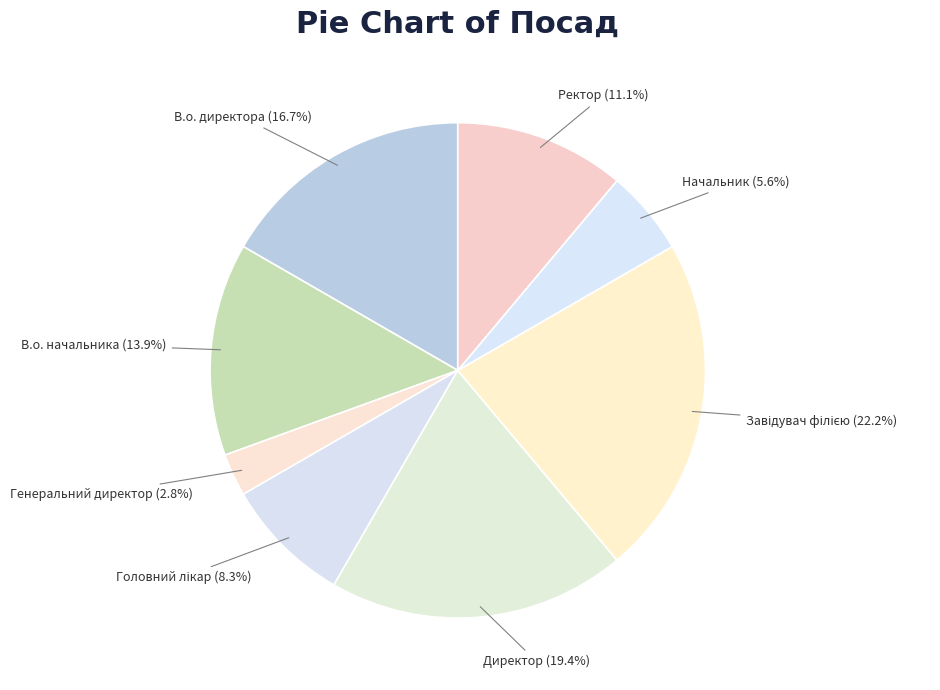

Count the number of slices in the pie.

8